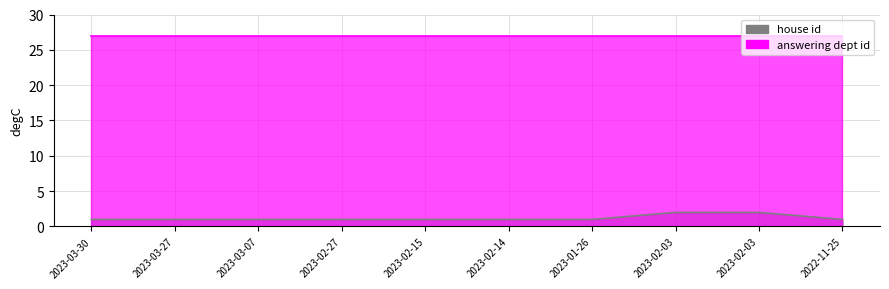

How many values are between 1 and 2?

10